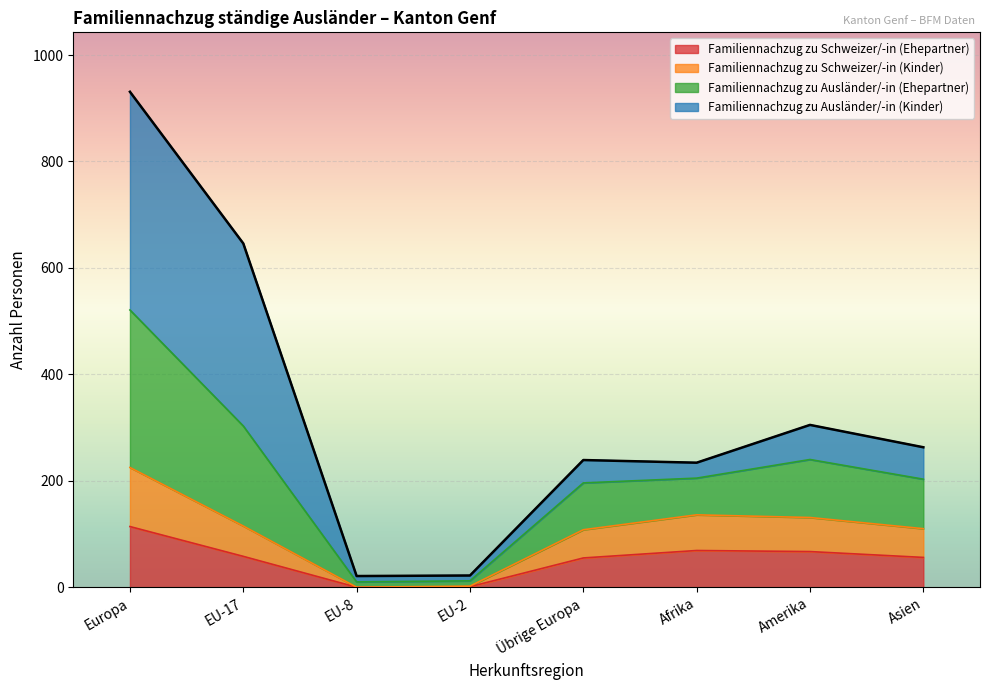

How many values in the Familiennachzug zu Schweizer/-in (Ehepartner) series exceed 58?

3